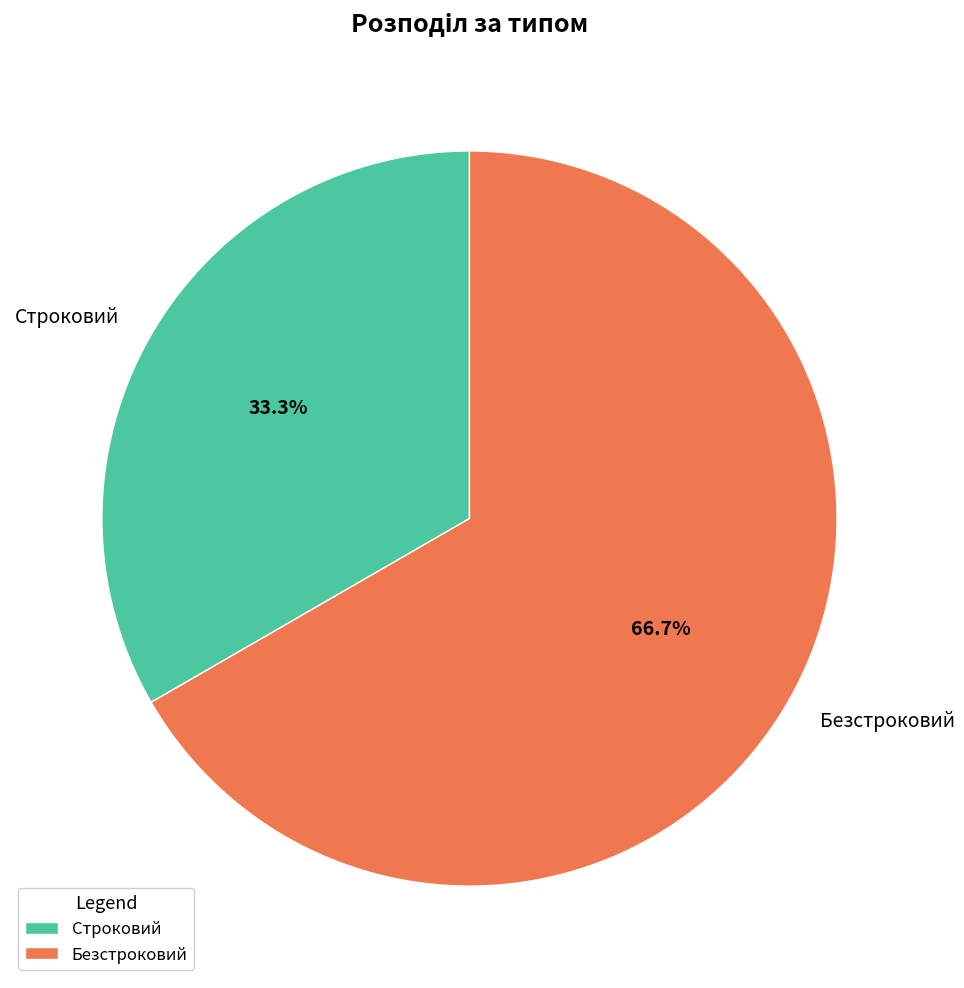

Which slice is the largest?

Безстроковий